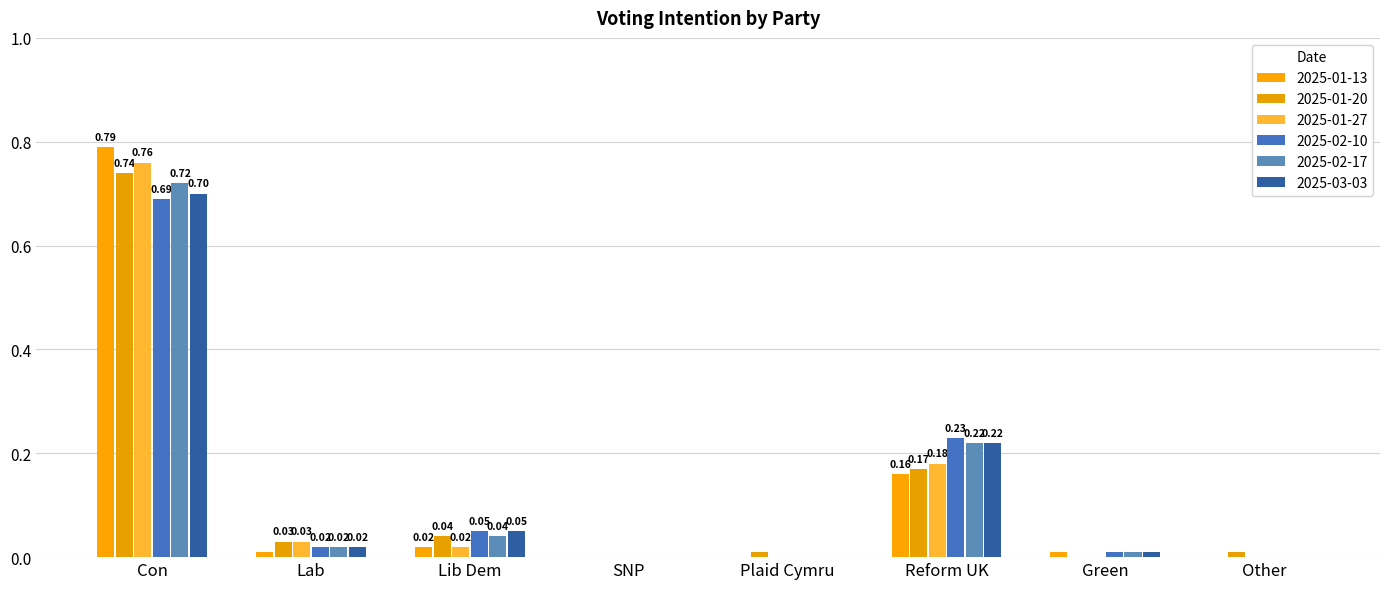

Which series has the largest total across all categories?

2025-02-17